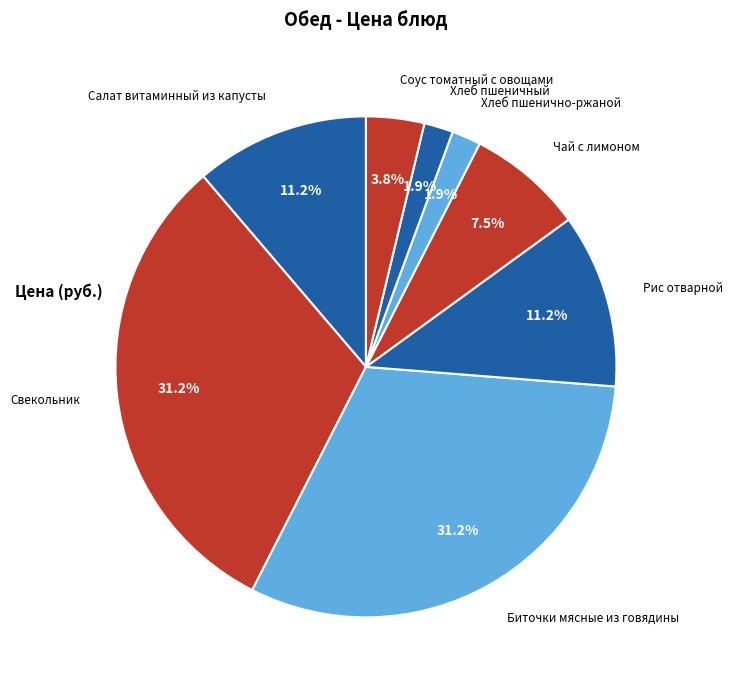

How many slices are in this pie chart?

8